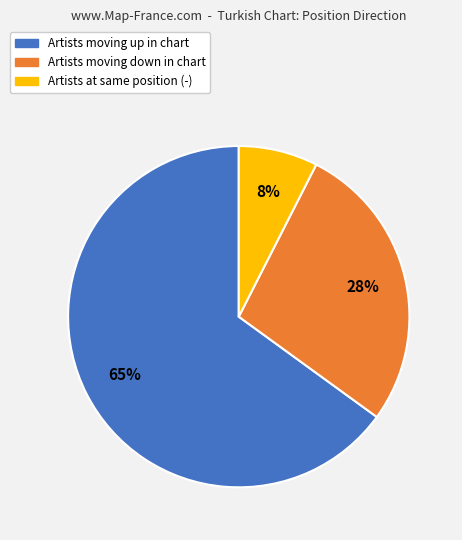

To the nearest percent, what is the difference between the largest and smallest slice percentages?

57%